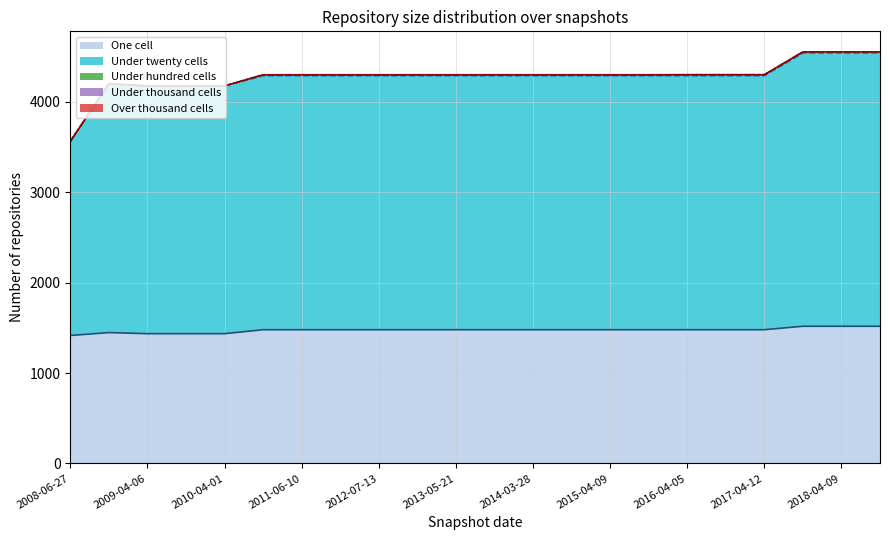

True or false: Over thousand cells (cumulative) has a value of 4299 at 2017-04-12.

True